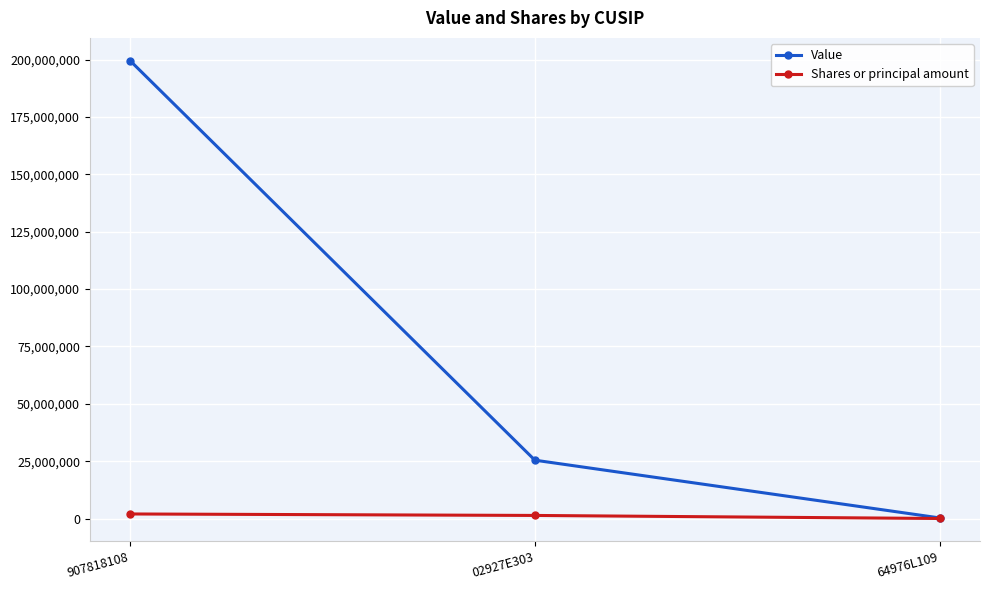

What are all the series names shown in the legend?

Value, Shares or principal amount